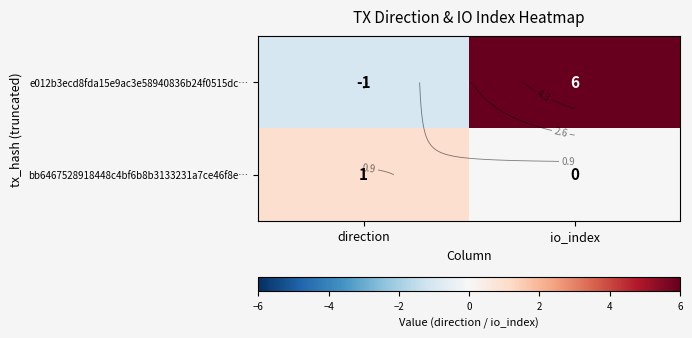

What is the sum of all e012b3ecd8fda15e9ac3e58940836b24f0515dc… values?

5